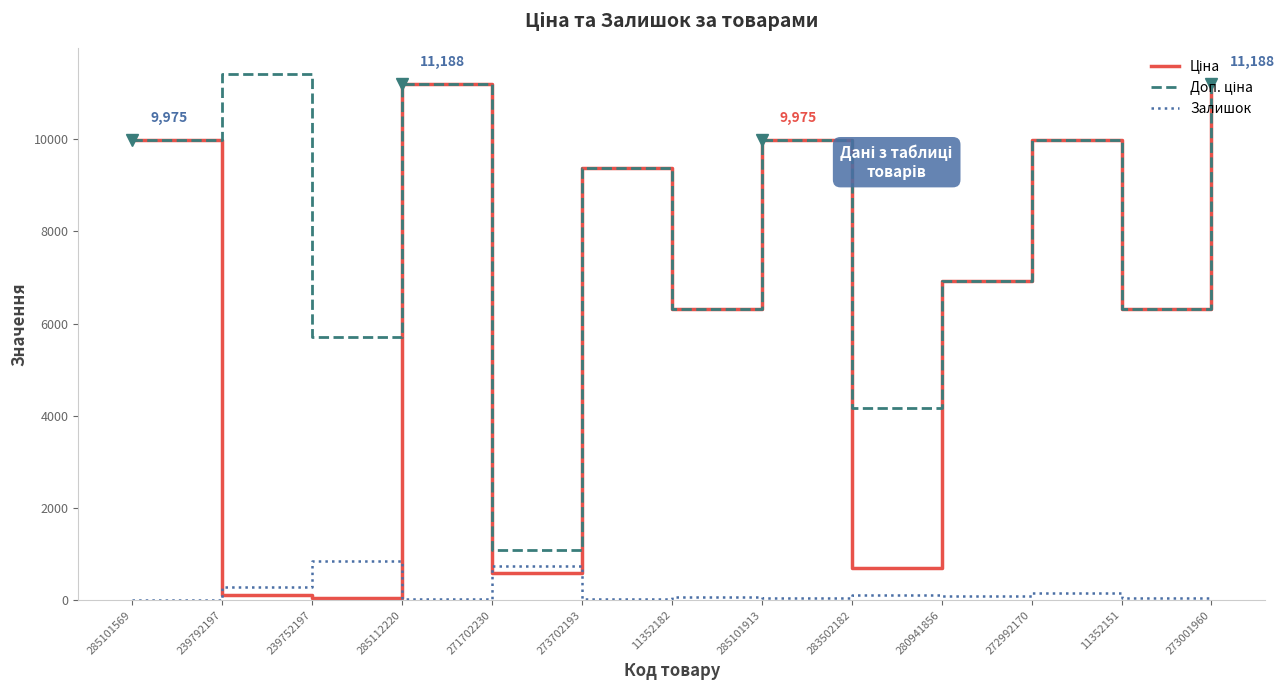

Does the chart have visible grid lines?

No